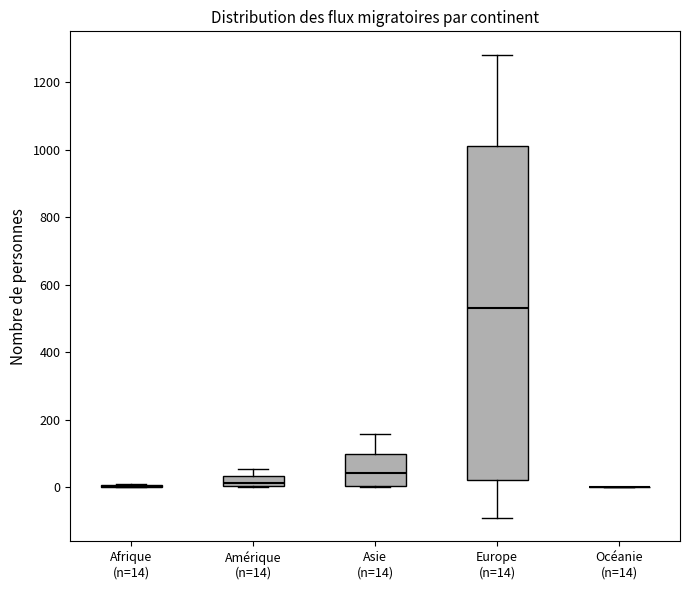

Reading left to right, transcribe this box plot: for each box, give where its median line is, the range the box spans, and where its two whiskers end, as read against the y-axis. The values are not printed on the chart, so give them approximately, as read against the axis.

Afrique (n=14): box collapsed to a line at 0, whiskers 0 to 0
Amérique (n=14): median 20, box 0 to 40, whiskers 0 to 60
Asie (n=14): median 40, box 0 to 100, whiskers 0 to 160
Europe (n=14): median 540, box 20 to 1020, whiskers -100 to 1280
Océanie (n=14): box collapsed to a line at 0, whiskers 0 to 0